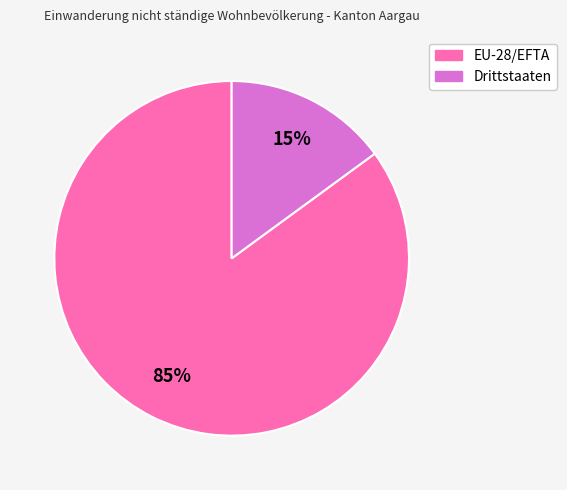

What percentage is the Drittstaaten slice, to the nearest percent?

15%